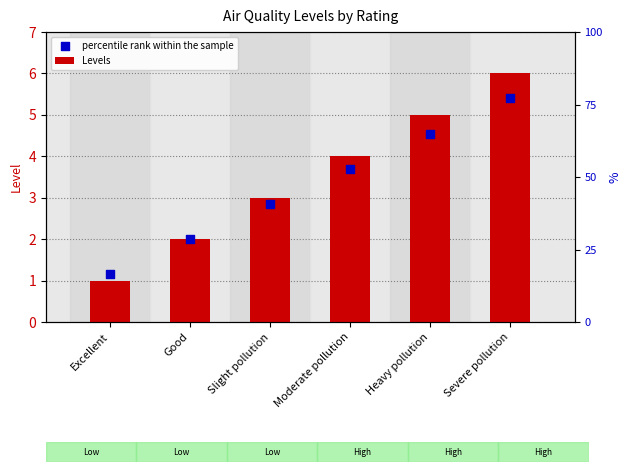

Which series contains the lowest Y value?

Levels